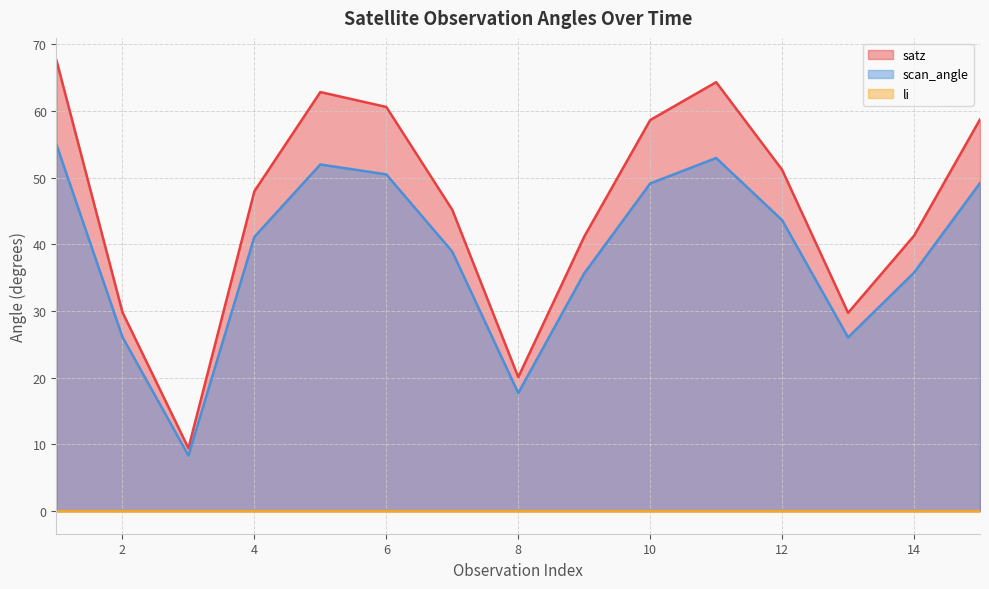

What is the value of the scan_angle point at the 12th from the left?

43.6